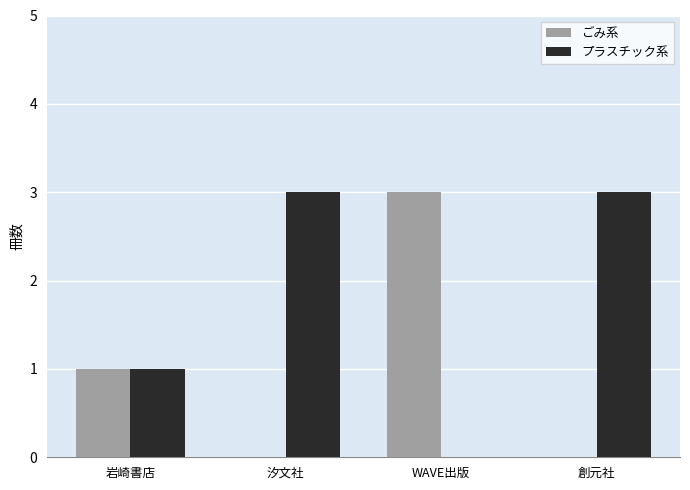

Which series has the largest total across all categories?

プラスチック系